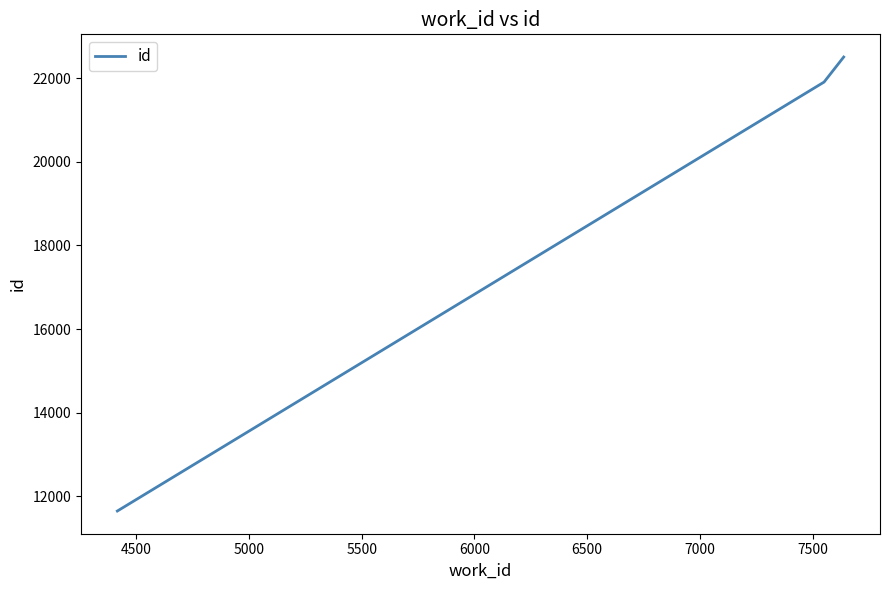

What is the difference between the maximum and minimum values?

10852